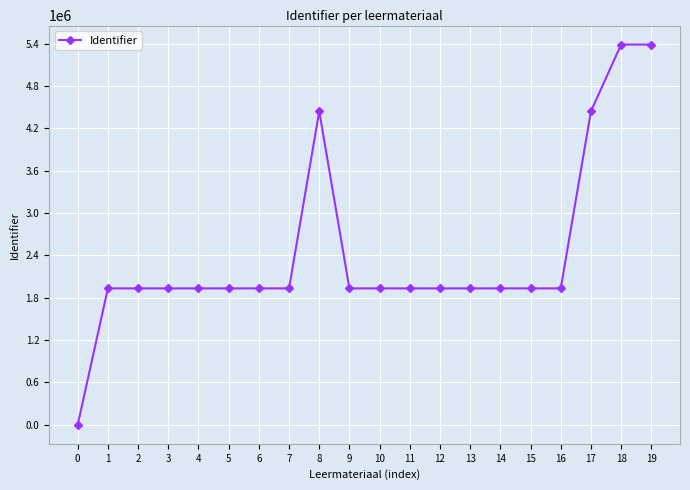

What is the maximum value shown in the chart?

5389471